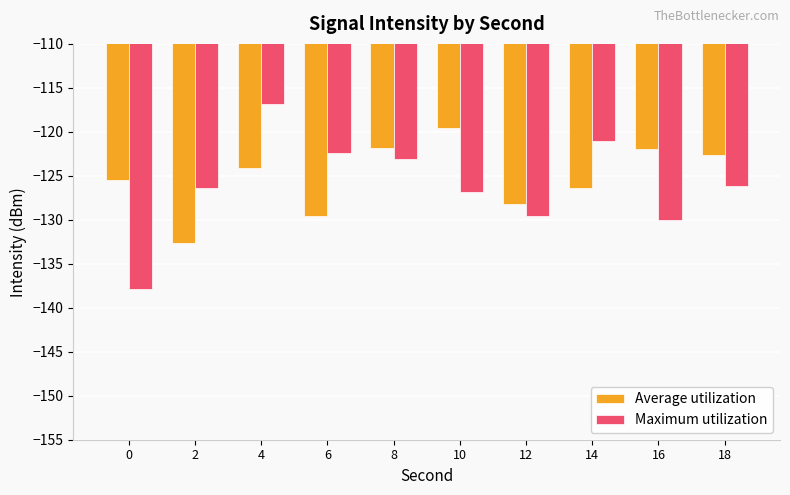

Rank the series by their average value, from highest to lowest.

Average utilization, Maximum utilization